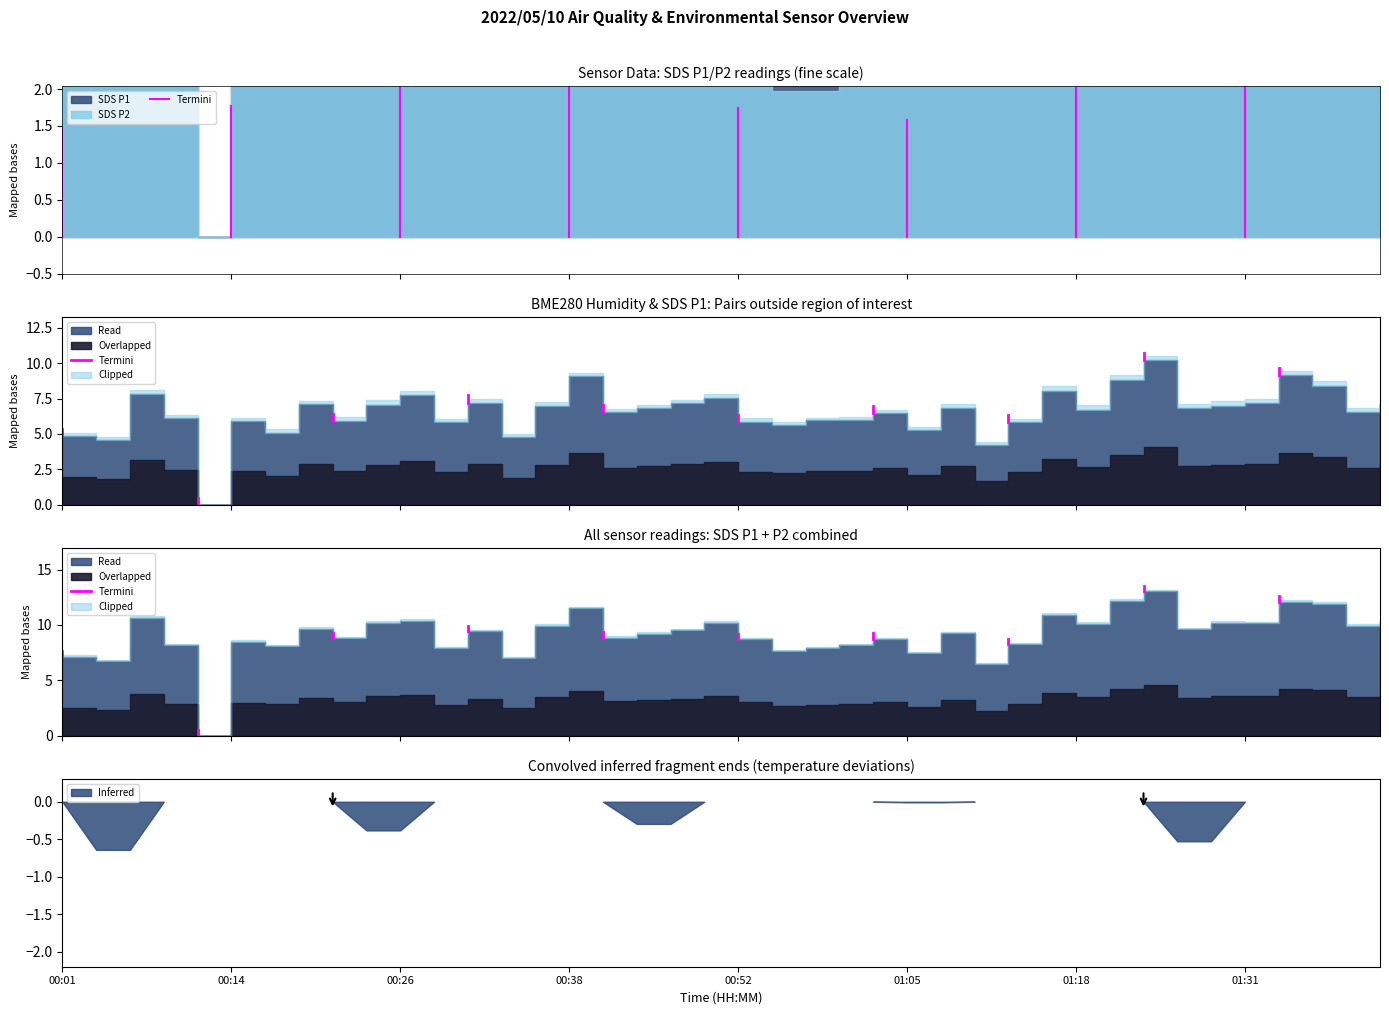

What is the sum of the values at 00:01 and 00:14?

14.8